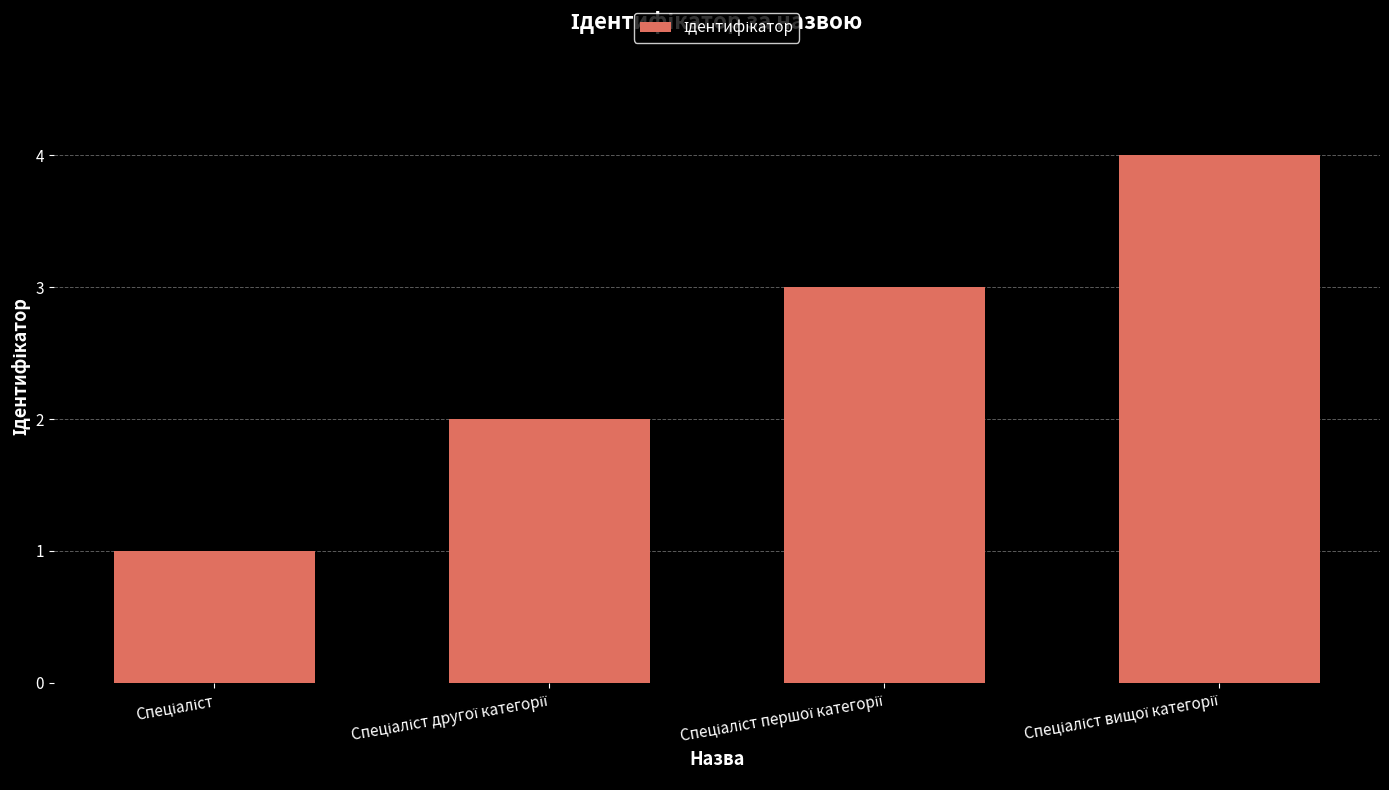

What is the maximum value shown in the chart?

4